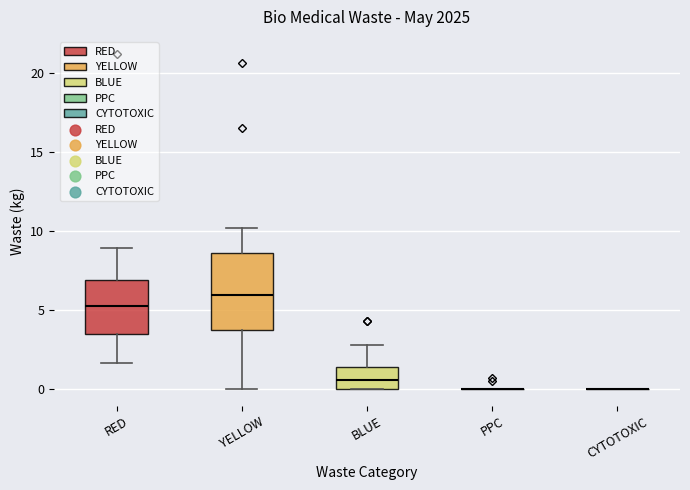

Reading left to right, transcribe this box plot: for each box, give where its median line is, the range the box spans, and where its two whiskers end, as read against the y-axis. The values are not printed on the chart, so give them approximately, as read against the axis.

RED: median 5.5, box 3.5 to 7.0, whiskers 1.5 to 9.0
YELLOW: median 6.0, box 4.0 to 8.5, whiskers 0.0 to 10.0
BLUE: median 0.5, box 0.0 to 1.5, whiskers 0.0 to 3.0
PPC: box collapsed to a line at 0.0, whiskers 0.0 to 0.0
CYTOTOXIC: box collapsed to a line at 0.0, whiskers 0.0 to 0.0